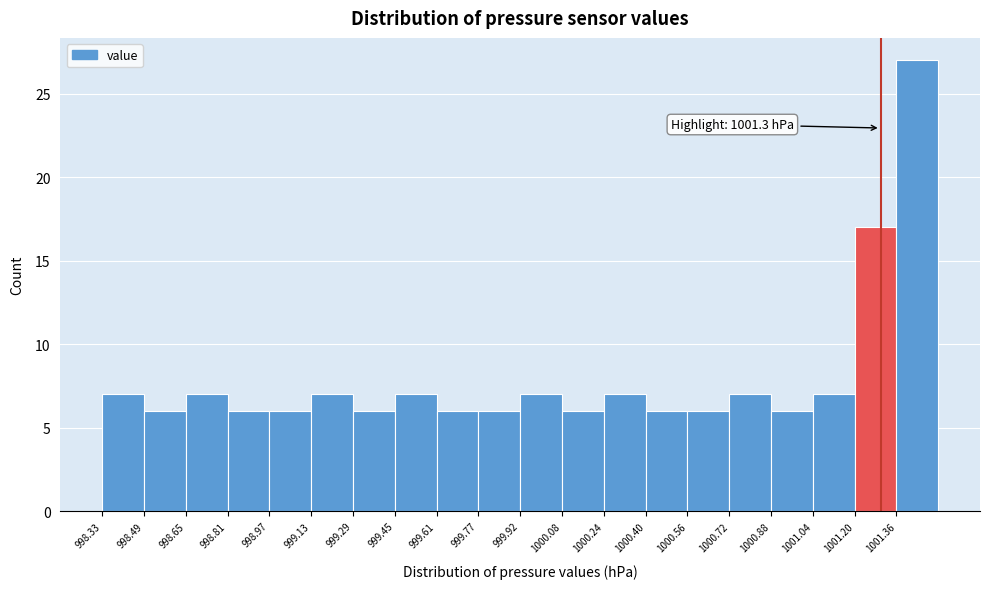

Over which range of the x-axis is the bar tallest?

1001.36 to 1001.52